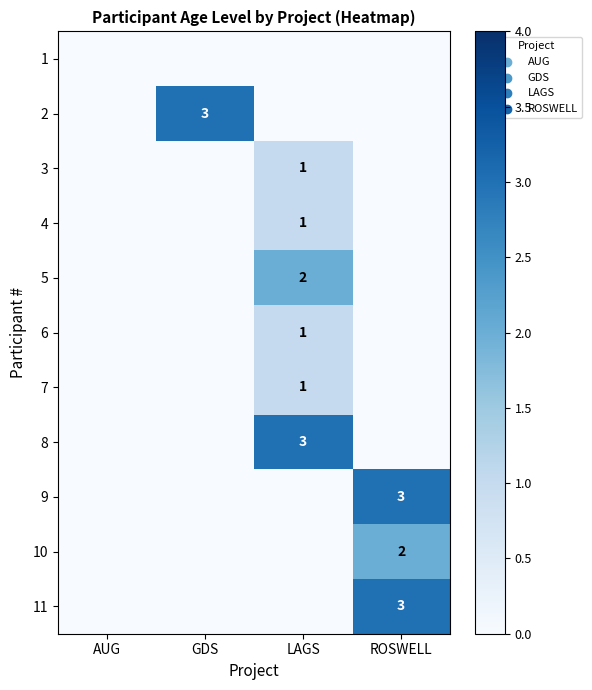

Rank the series at AUG from lowest to highest value.

1, 2, 3, 4, 5, 6, 7, 8, 9, 10, 11